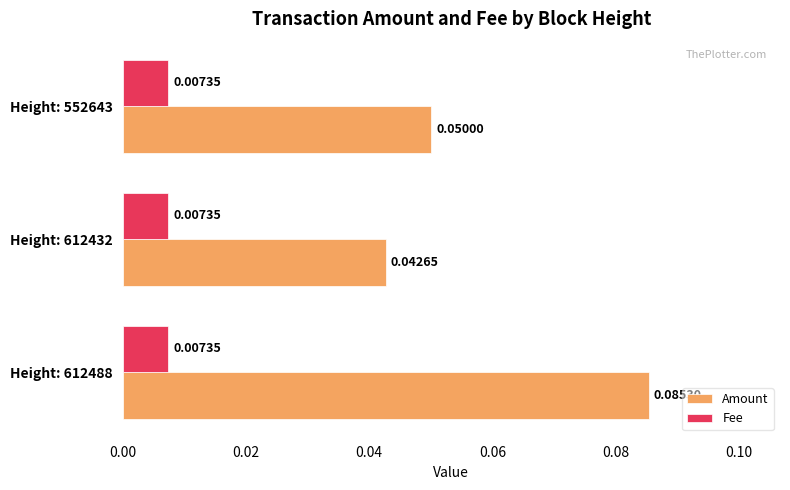

Rank the series by their average value, from lowest to highest.

Fee, Amount